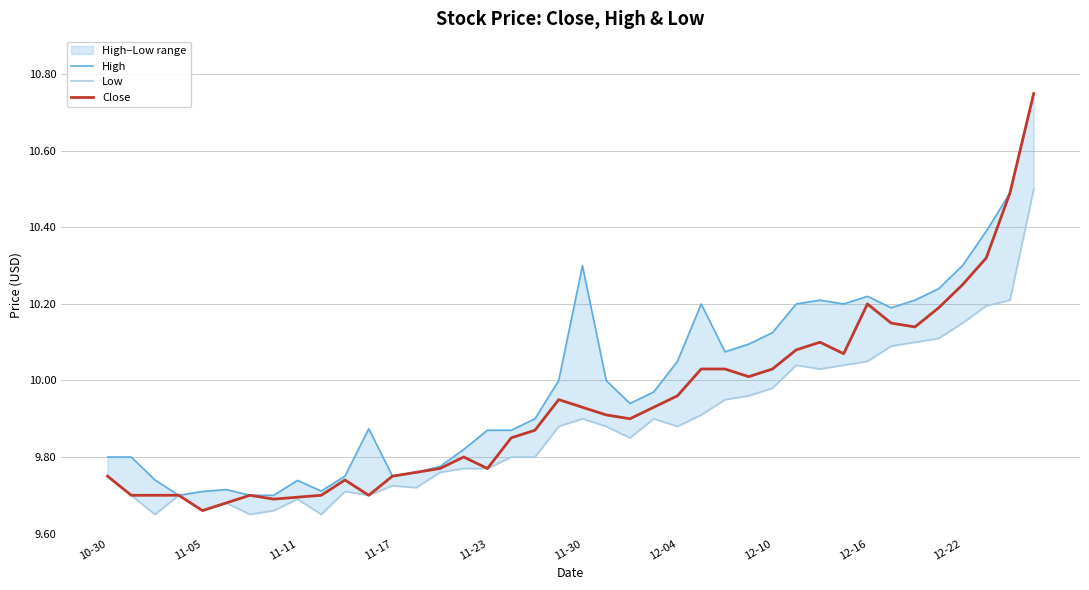

True or false: High and Low intersect in this chart.

False